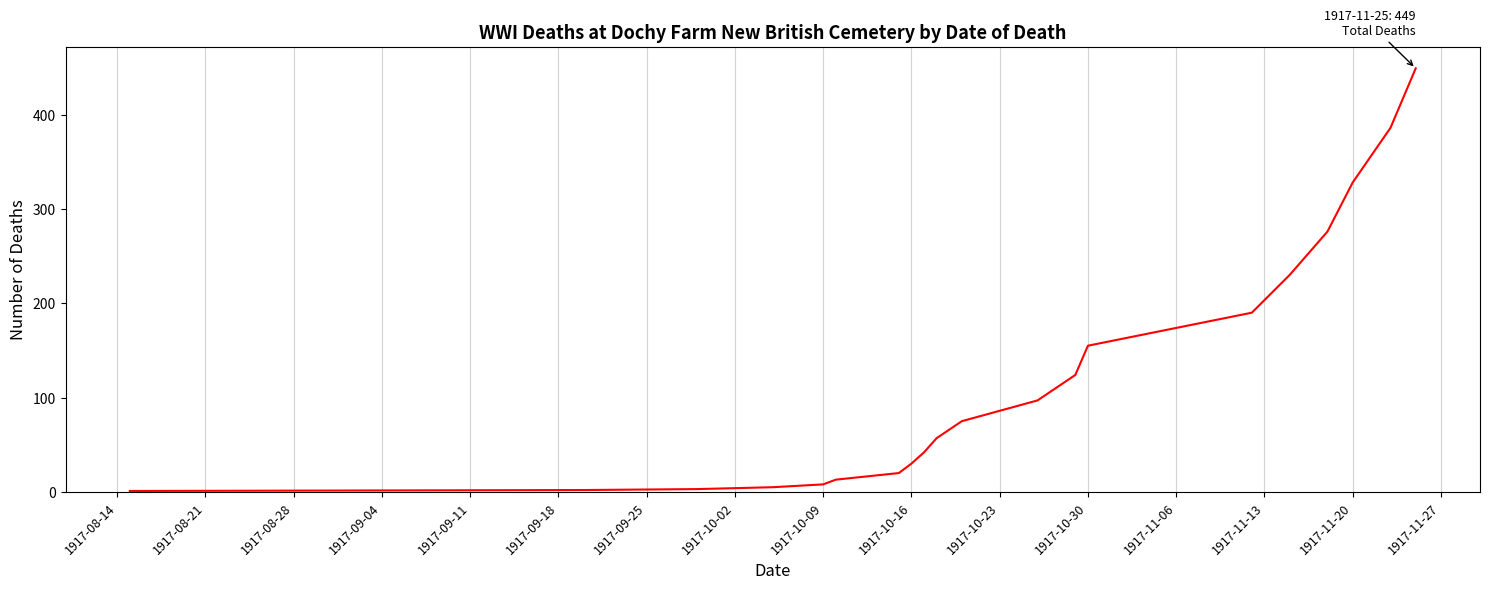

What is the difference between the maximum and minimum values?

448